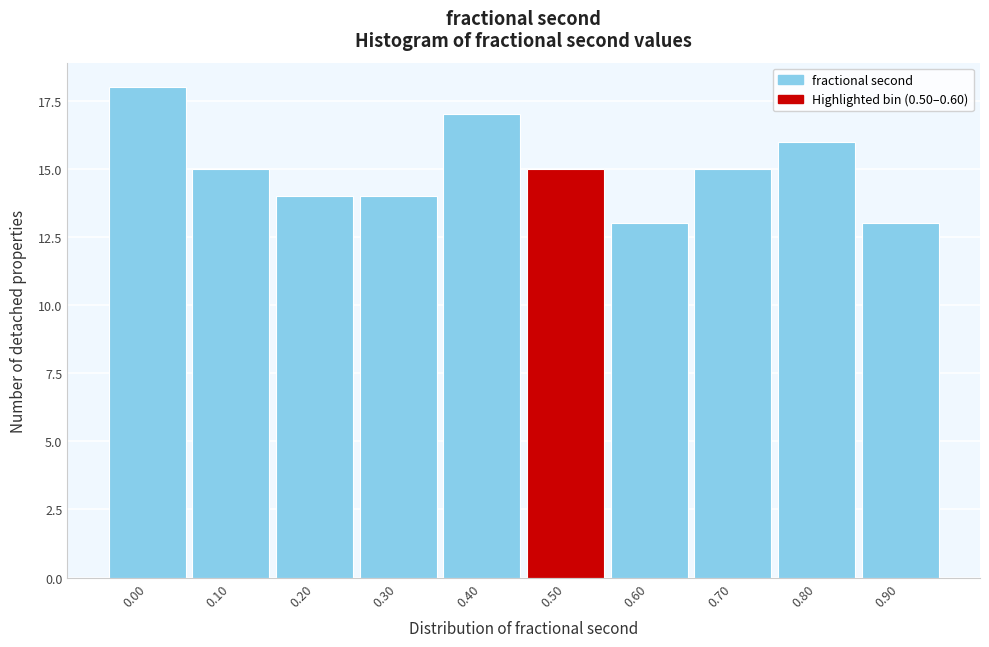

Reading left to right, transcribe all the data shown in this chart.

0.00=18	0.10=15	0.20=14	0.30=14	0.40=17	0.50=15	0.60=13	0.70=15	0.80=16	0.90=13